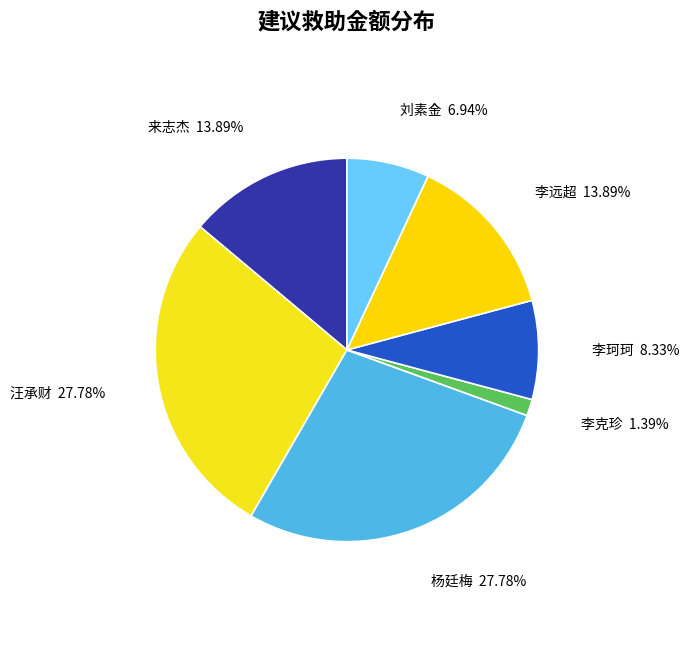

How many segments does this pie chart have?

7